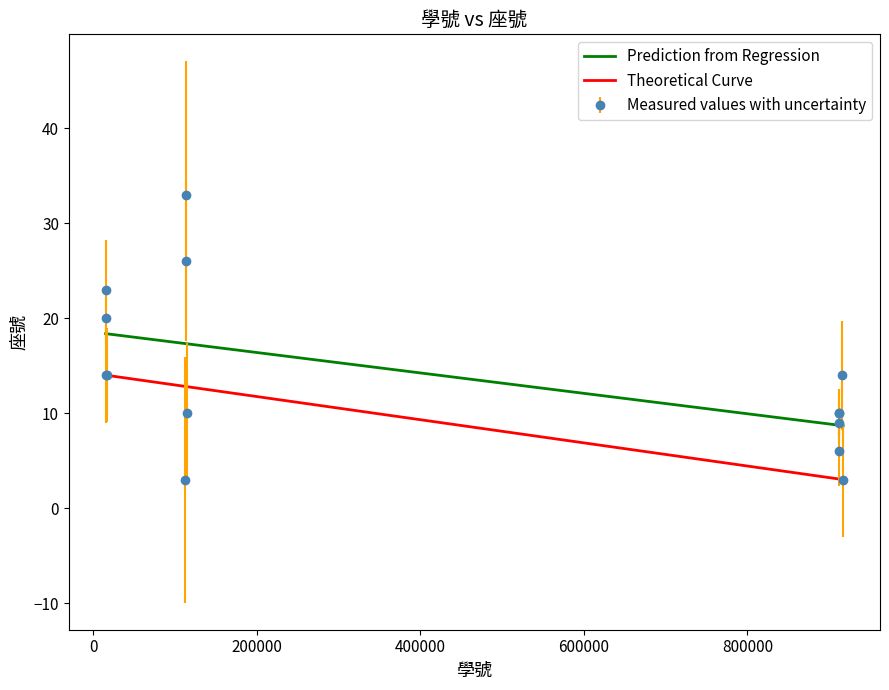

What is the minimum value shown in the chart?

3.0